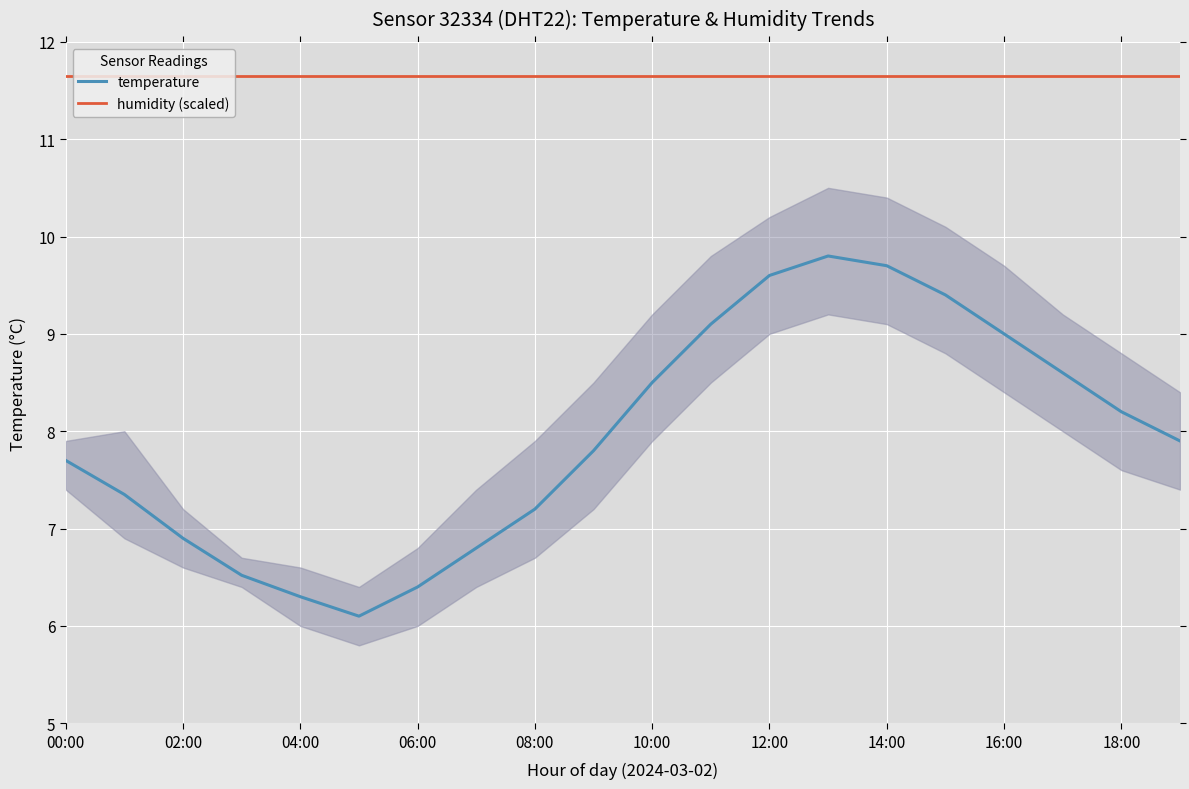

How many lines are shown in the chart?

2